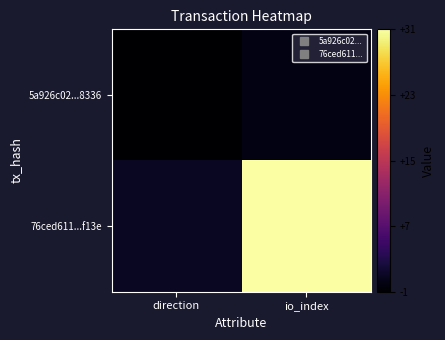

List the series in order of their peak value, highest first.

76ced611...f13e, 5a926c02...8336